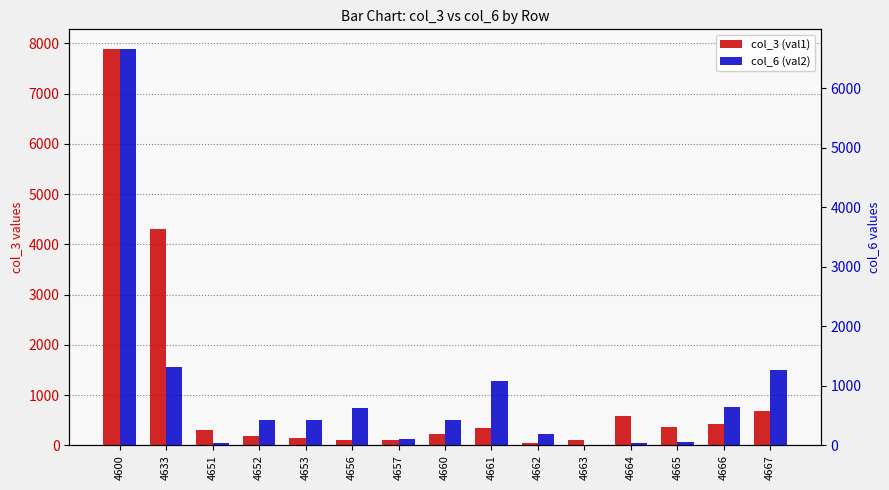

Reading left to right, list all the values displayed in this chart.

col_3 (val1): 7885	4305	302	194	142	115	106	217	335	38	97	577	359	417	681
col_6 (val2): 6659	1308	45	432	431	632	104	424	1082	189	11	32	48	649	1272